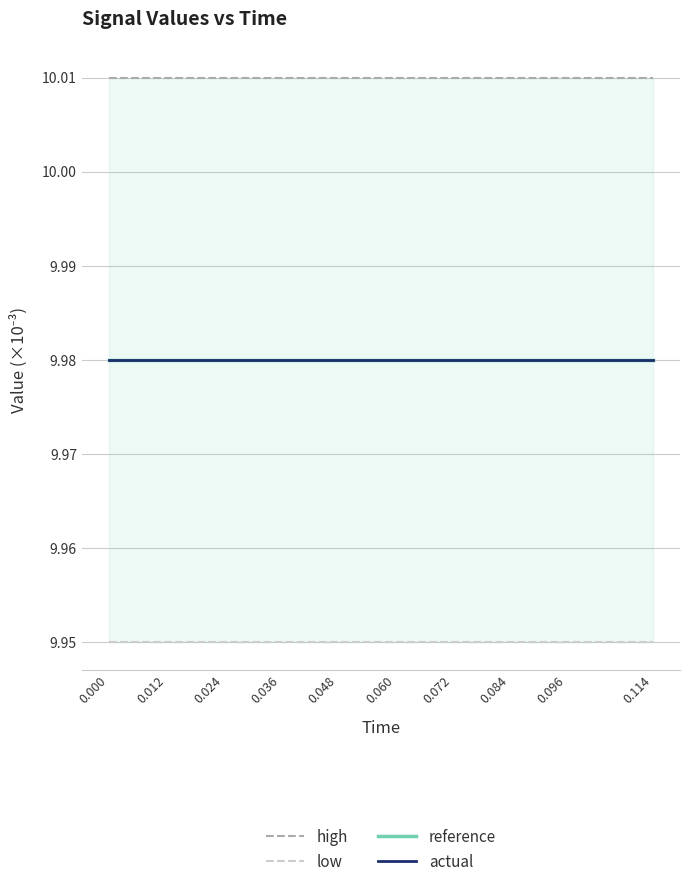

True or false: reference and low cross at least once.

False